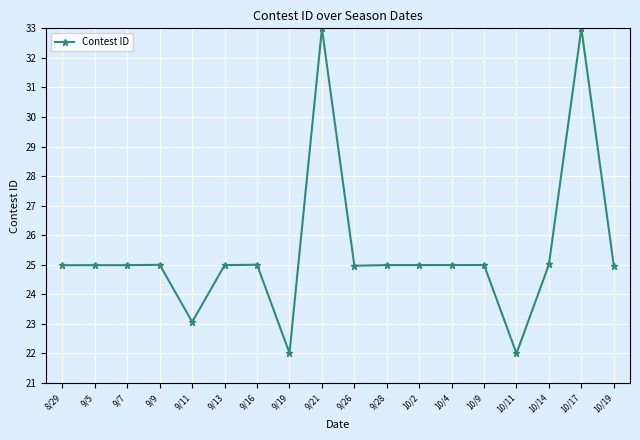

What is the label of the 4th point from the left?

9/9